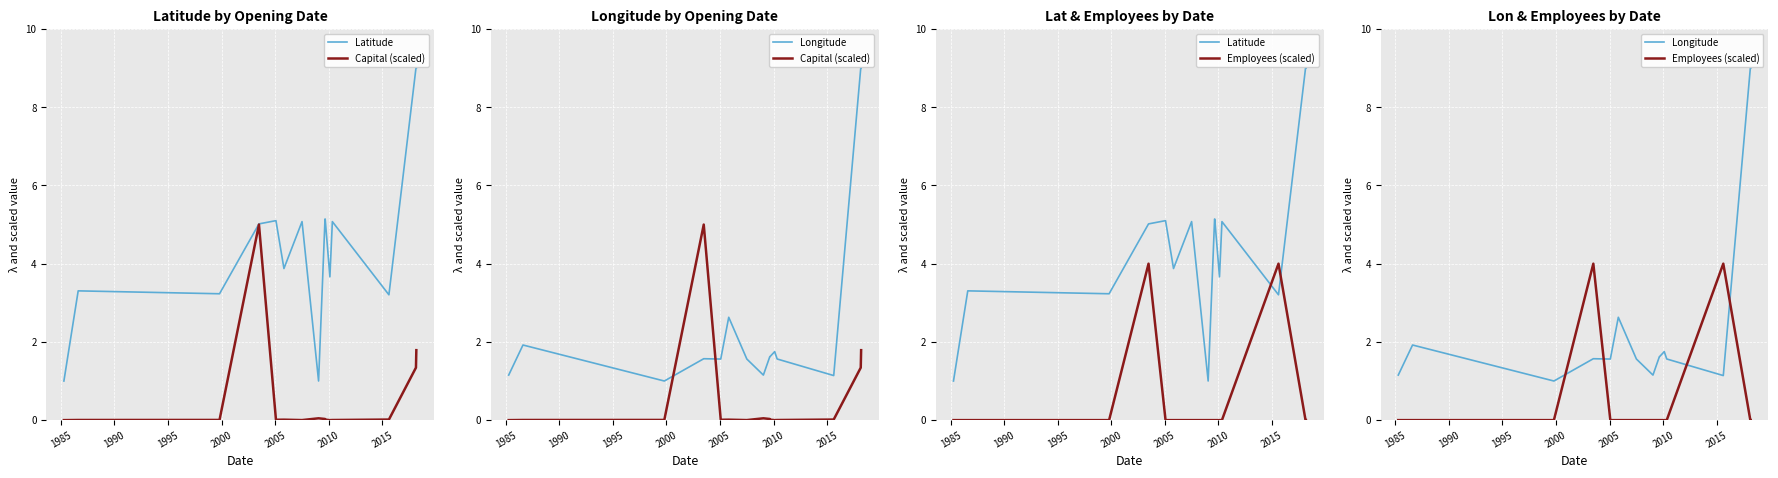

What are all the series names shown in the legend?

Latitude, Capital (scaled), Longitude, Employees (scaled)